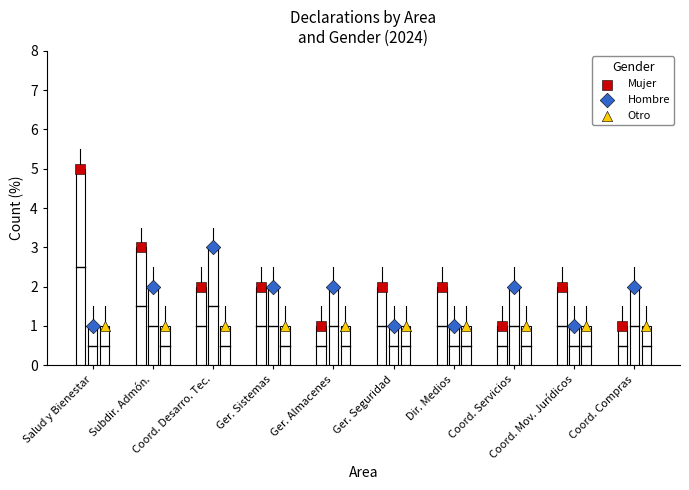

Which series reaches the maximum Y coordinate?

Mujer